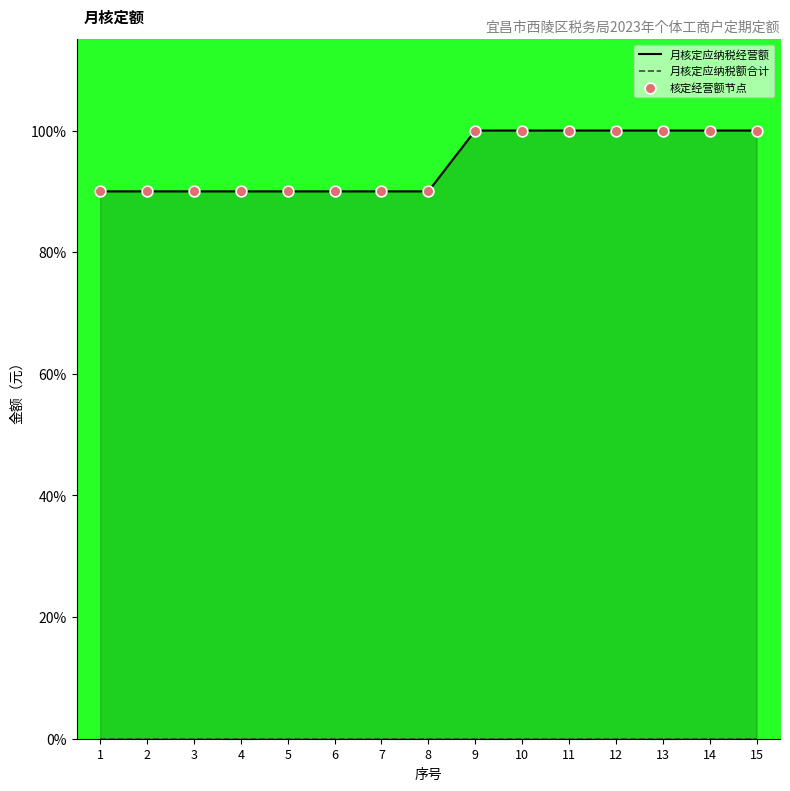

Which series has the largest total across all categories?

月核定应纳税经营额_line